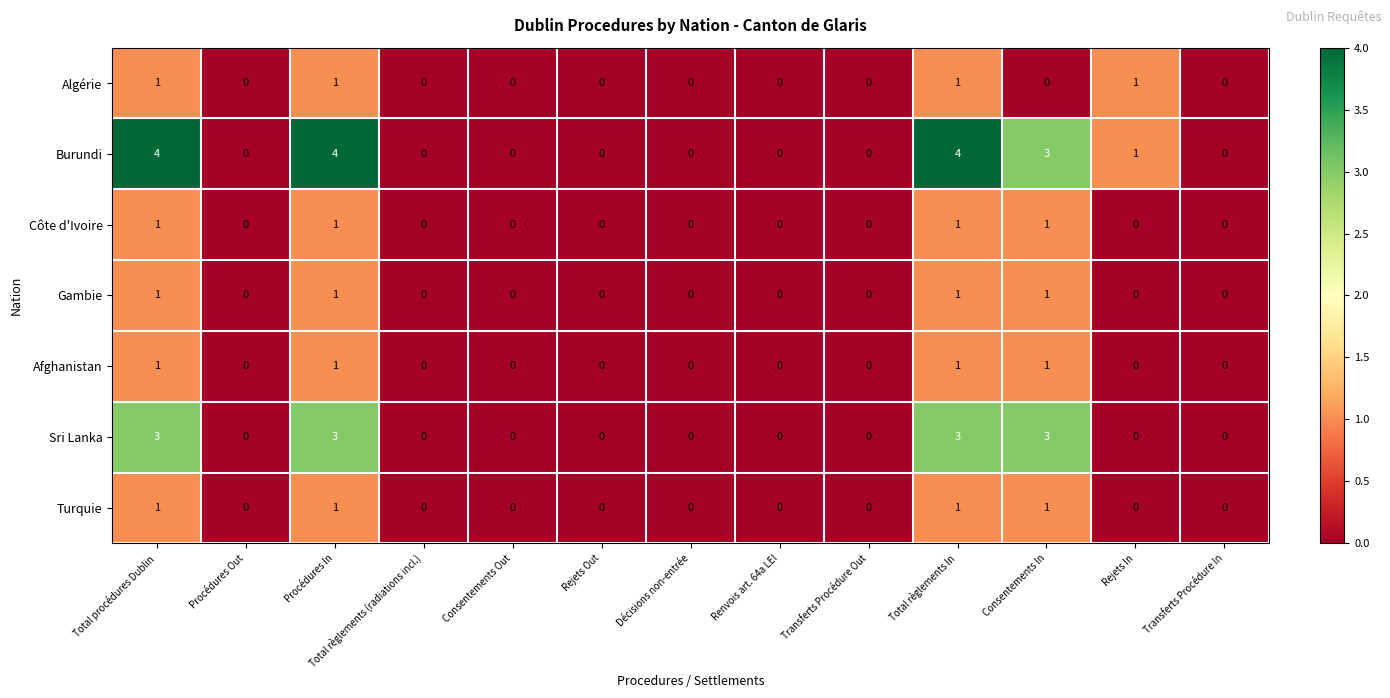

What is the spread (max minus min) of values at Total règlements In?

3